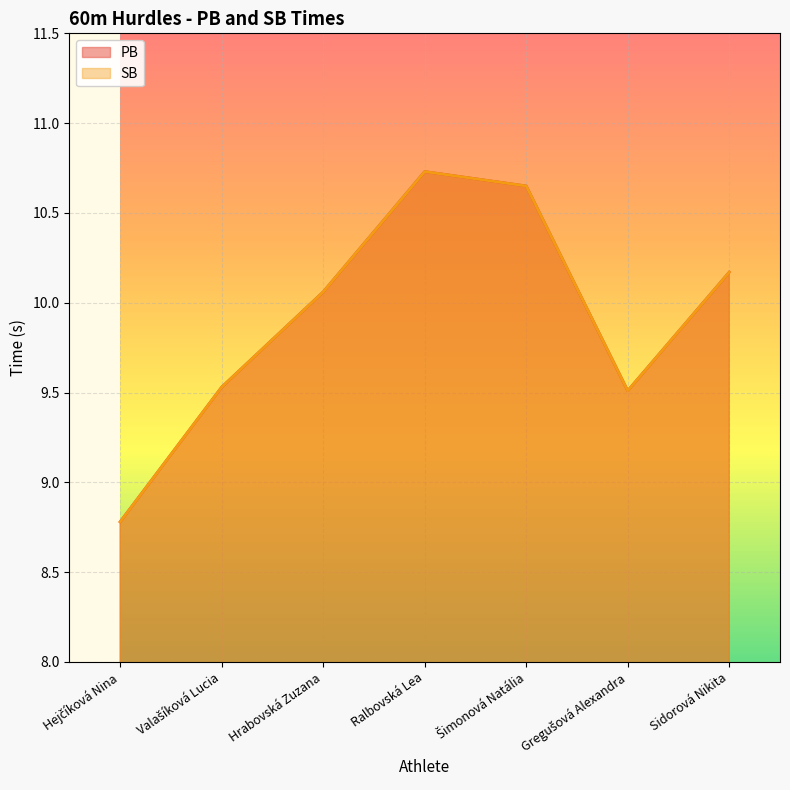

What is the label of the 2nd point from the left?

Valašíková Lucia